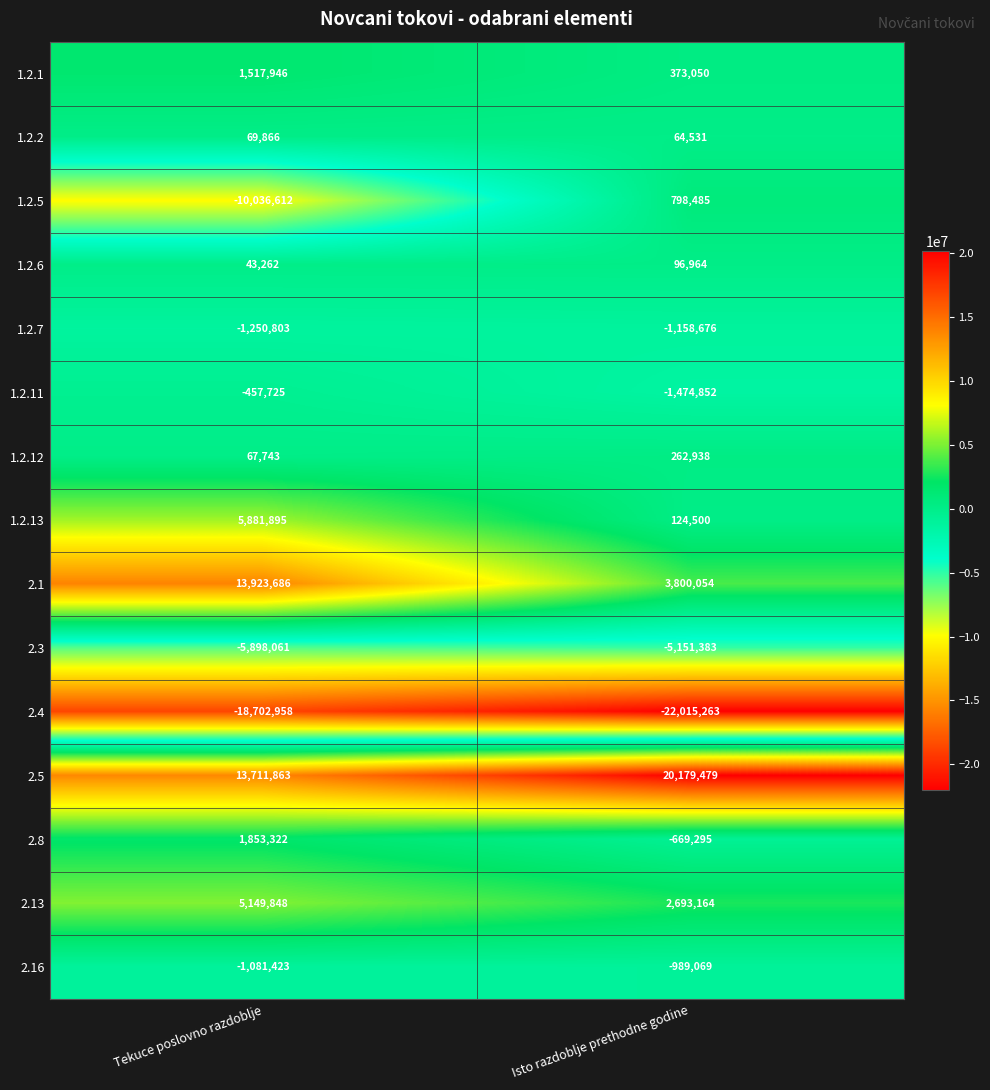

What is the total value across all series at Tekuce poslovno razdoblje?

4791849